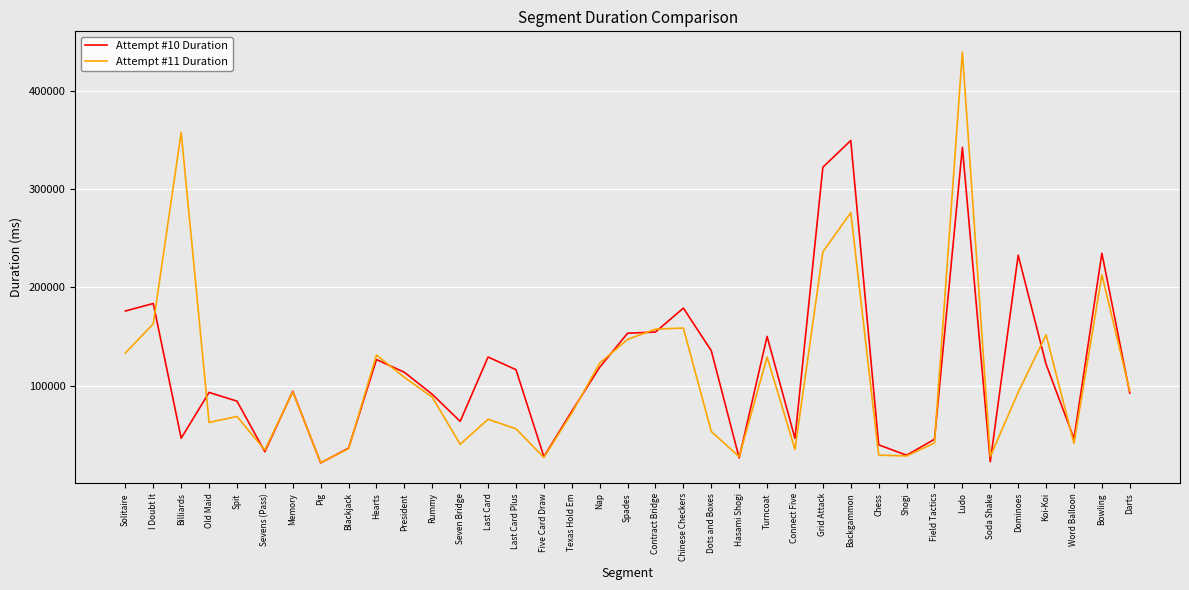

In Attempt #11 Duration, how many points are lower than both neighbors (excluding endpoints)?

10